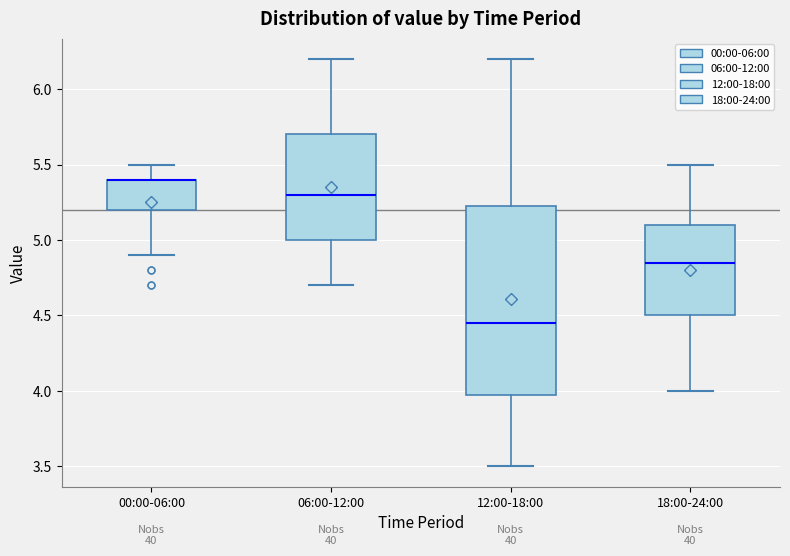

Where does the median line of the box for 06:00-12:00 sit on the y-axis? The values are not printed on the chart, so give them approximately, as read against the axis.

5.30